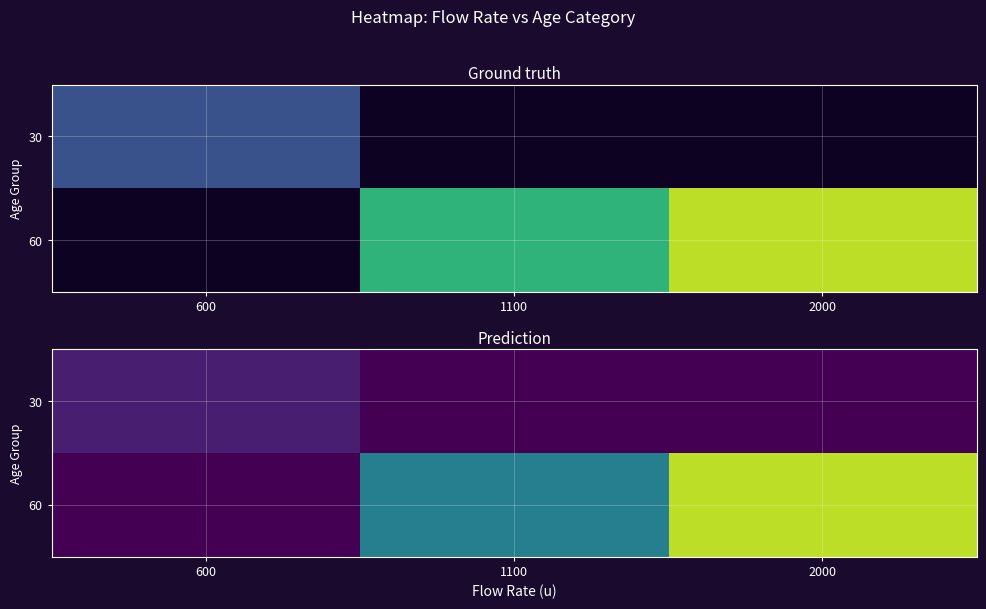

What is the total value across all series at 600?

0.2